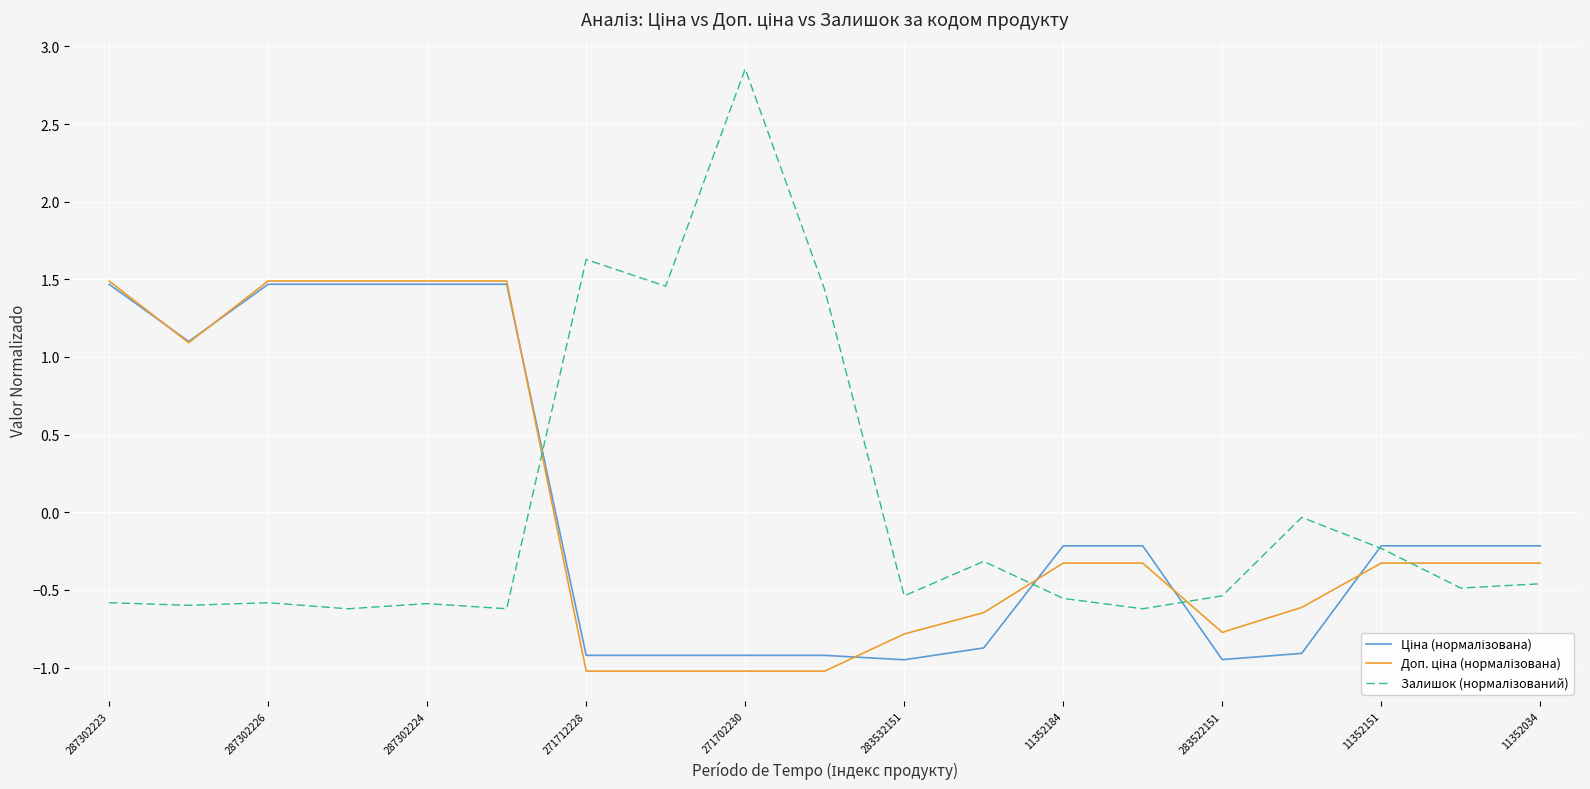

What is the minimum value shown in the chart?

-1.0